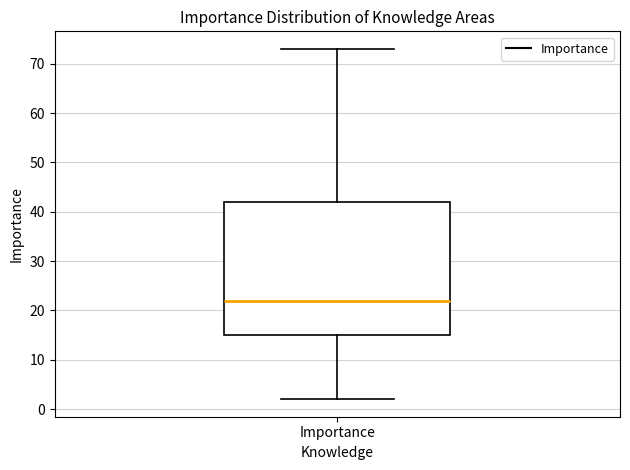

Read this box plot against the y-axis: the position of the median line, the range covered by the box, and the ends of both whiskers. The values are not printed on the chart, so give them approximately, as read against the axis.

median 22, box 15 to 42, whiskers 2 to 73